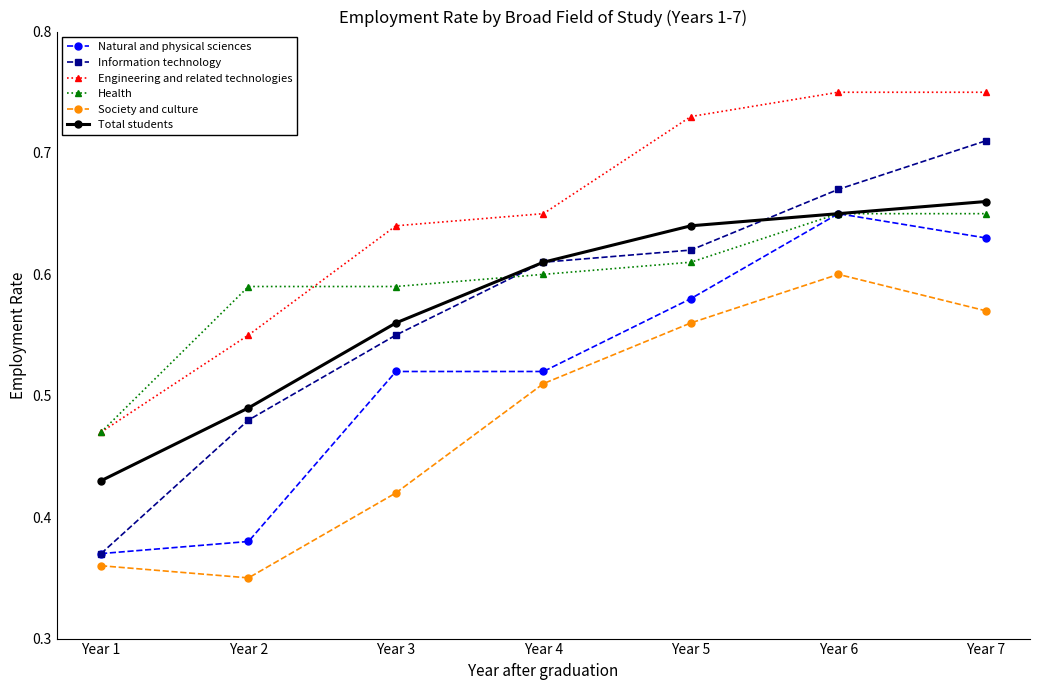

Which series has the widest spread of values?

Information technology